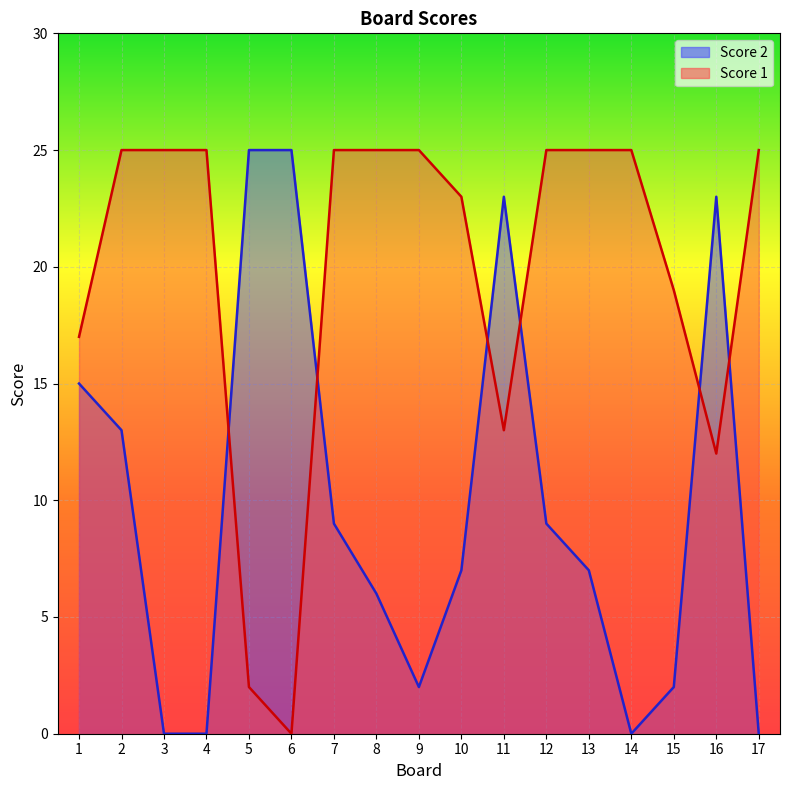

Is it true that Score 1 equals 40 at 12?

False